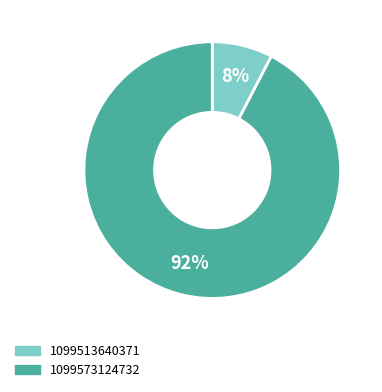

How many segments does this pie chart have?

2